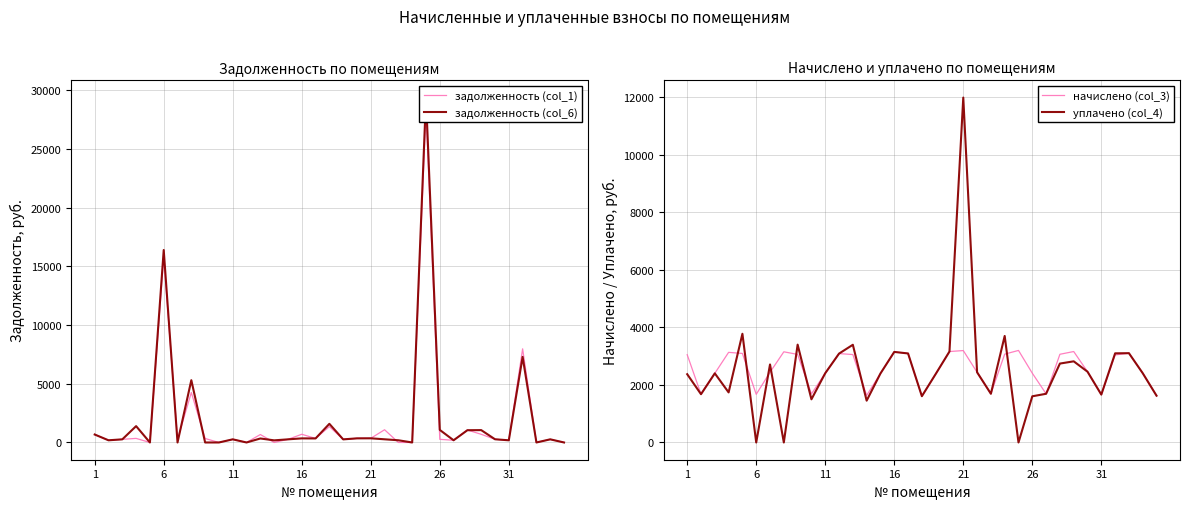

How many values in the задолженность (col_1) series are below 271?

17